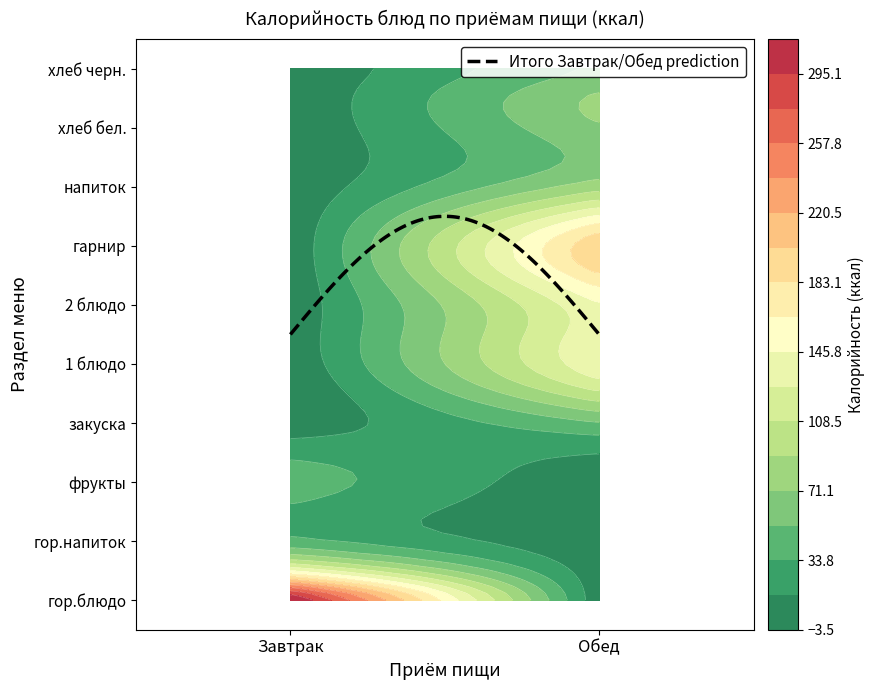

Reading right to left, transcribe all the data shown in this chart.

Завтрак: 0.0	0.0	0.0	0.0	0.0	0.0	0.0	47.0	29.5	404.1
Обед: 42.0	70.1	76.3	209.7	139.9	148.3	49.0	0.0	0.0	0.0